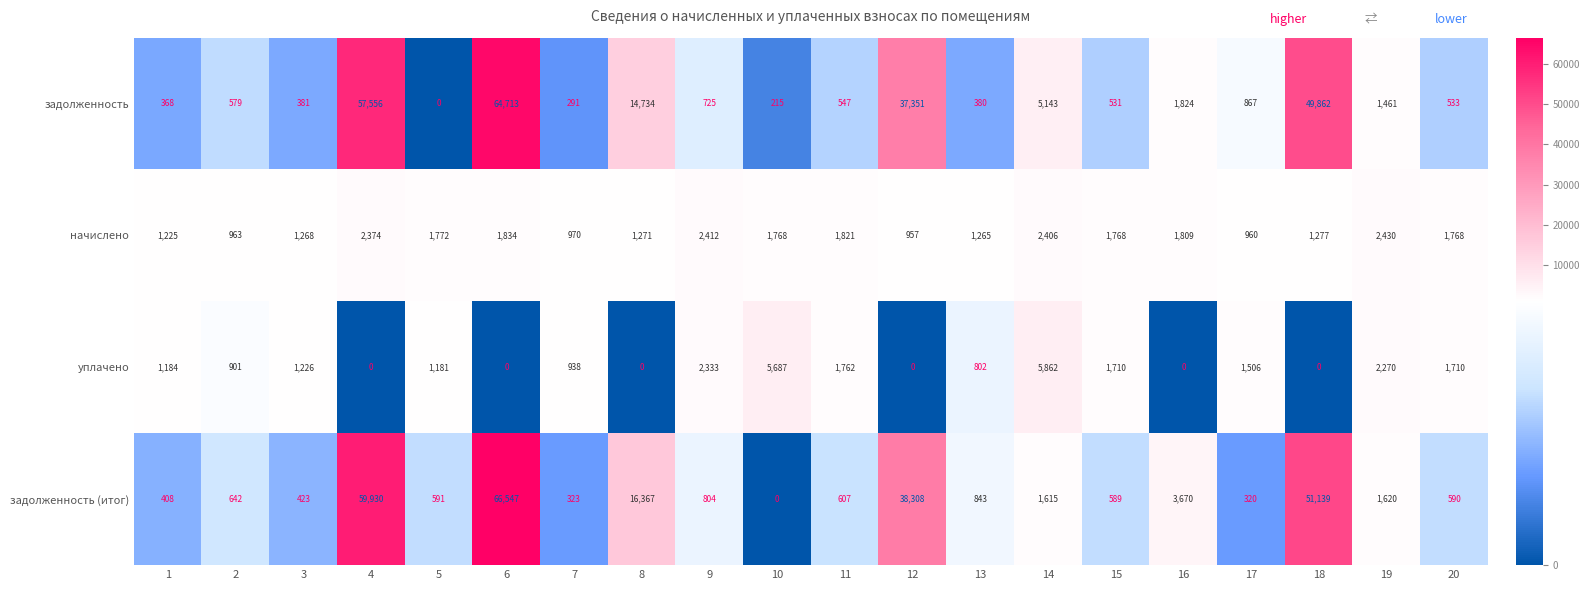

At which category is the sum across all series the highest?

6